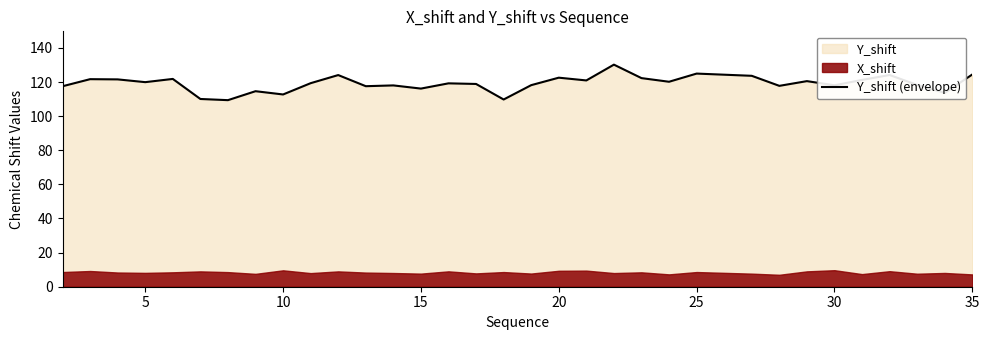

The Y_shift (envelope) series shows 176.6 at 25. True or false?

False